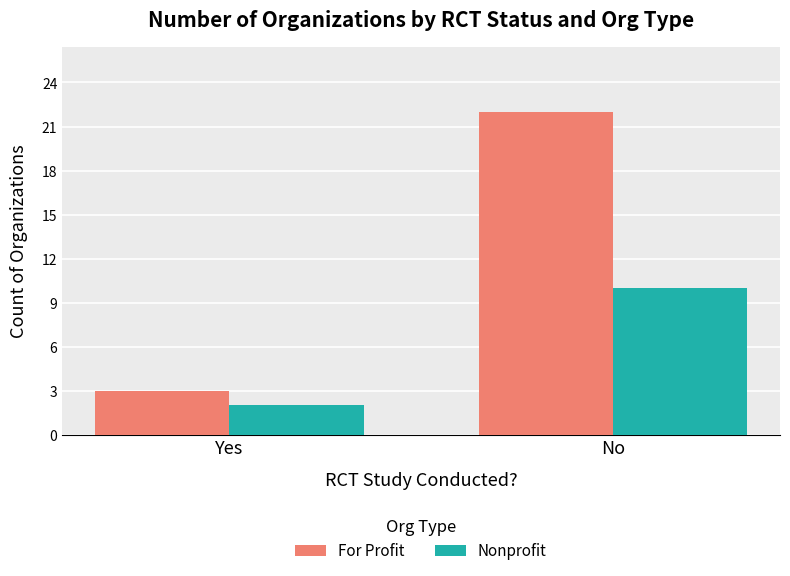

Which category has the lowest value across all series?

Yes